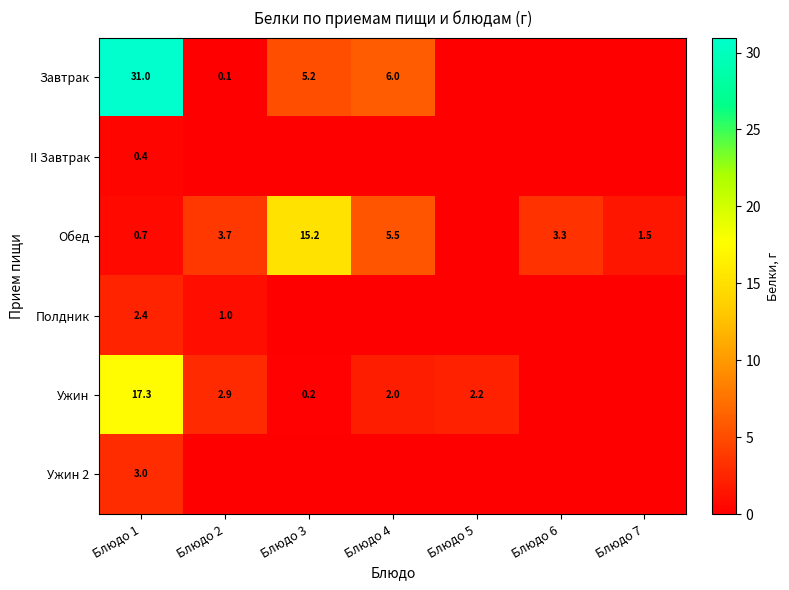

What is the difference between the Ужин values at Блюдо 1 and Блюдо 3?

17.1